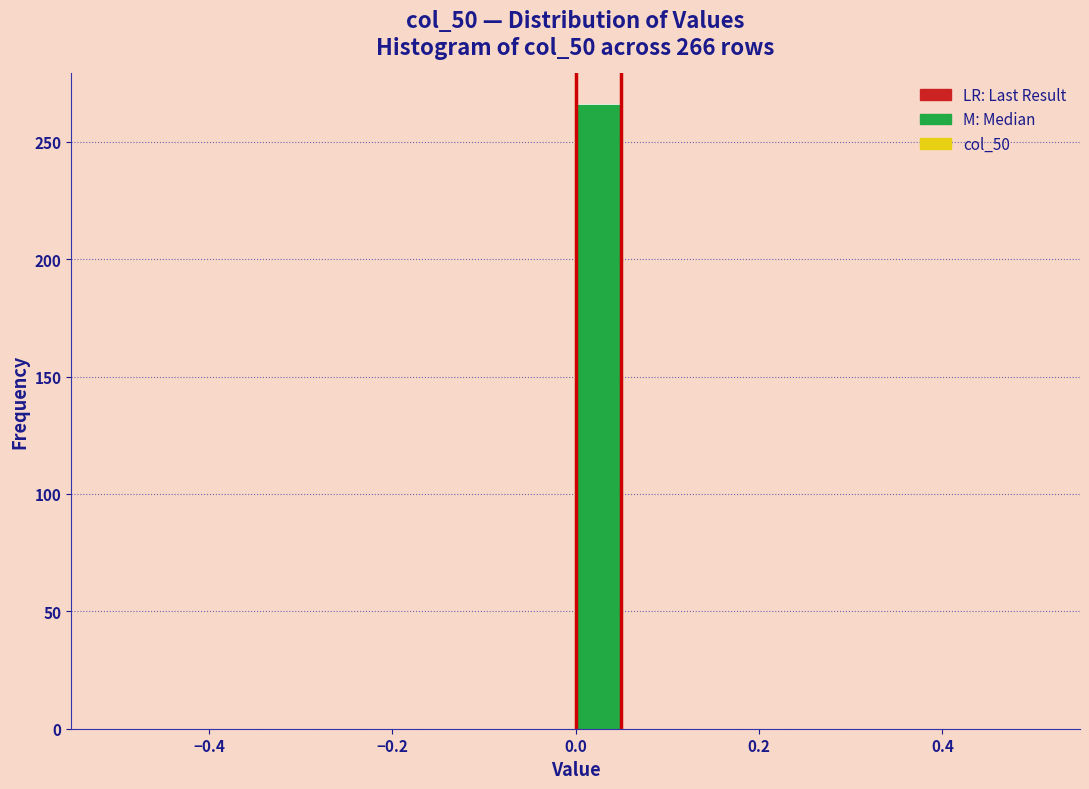

Around what value on the x-axis is the tallest bar? Give the approximate position of its centre, as read against the axis.

0.02